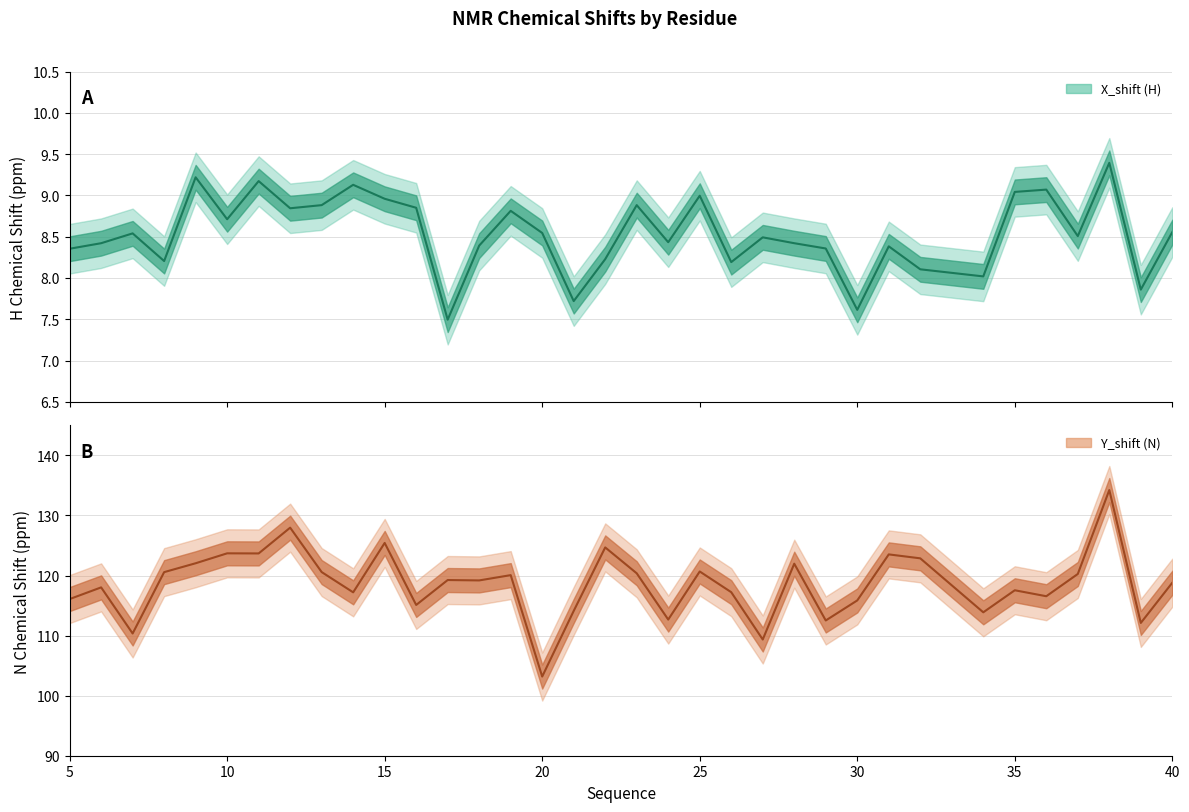

In Y_shift mean, how many points are higher than both neighbors (excluding endpoints)?

12